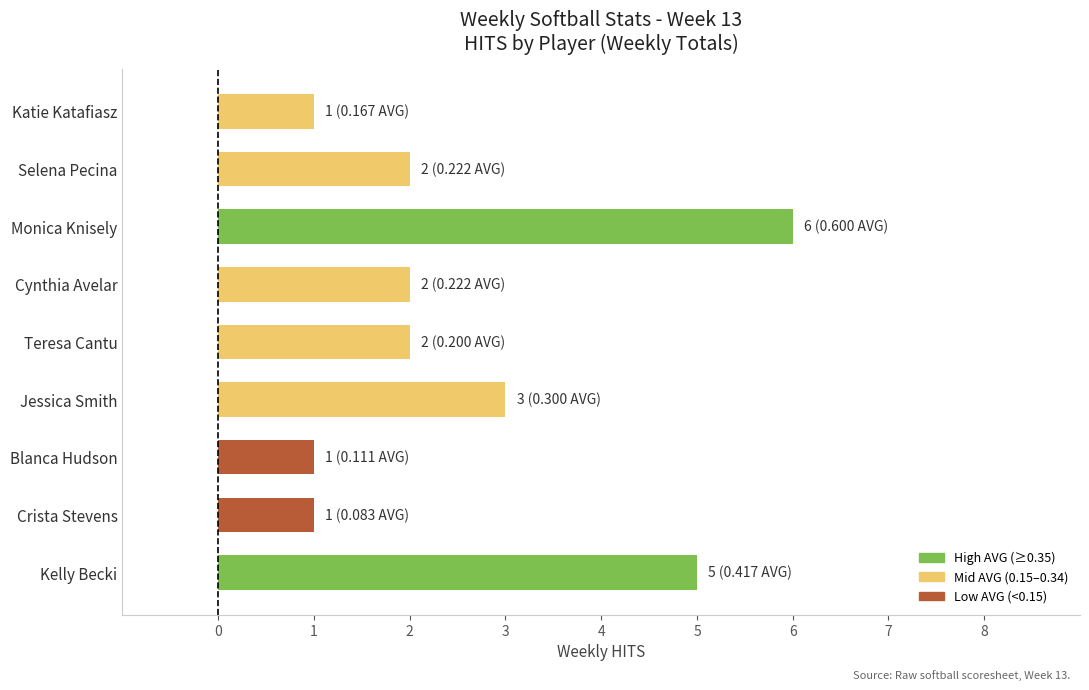

Reading bottom to top, what are all the values shown in this chart?

5	1	1	3	2	2	6	2	1